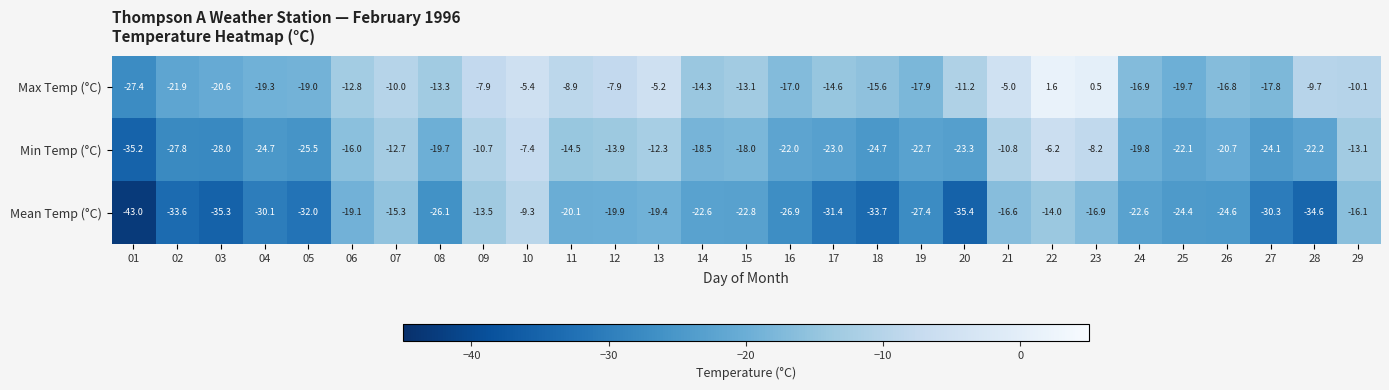

List the series in order of their peak value, lowest first.

Mean Temp (°C), Min Temp (°C), Max Temp (°C)